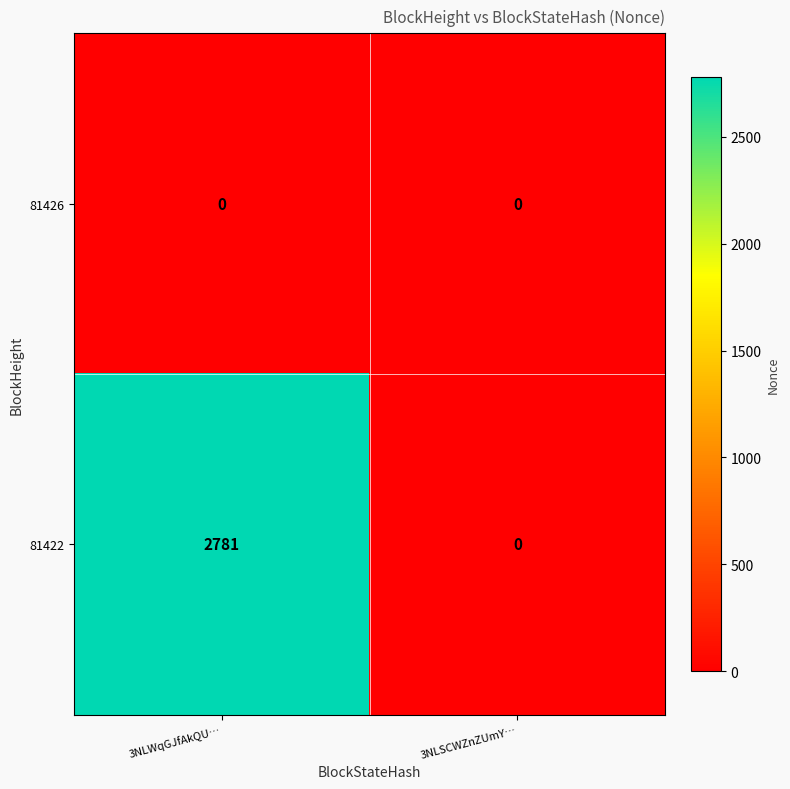

List the labels in order of 81422 value, largest first.

3NLWqGJfAkQU…, 3NLSCWZnZUmY…